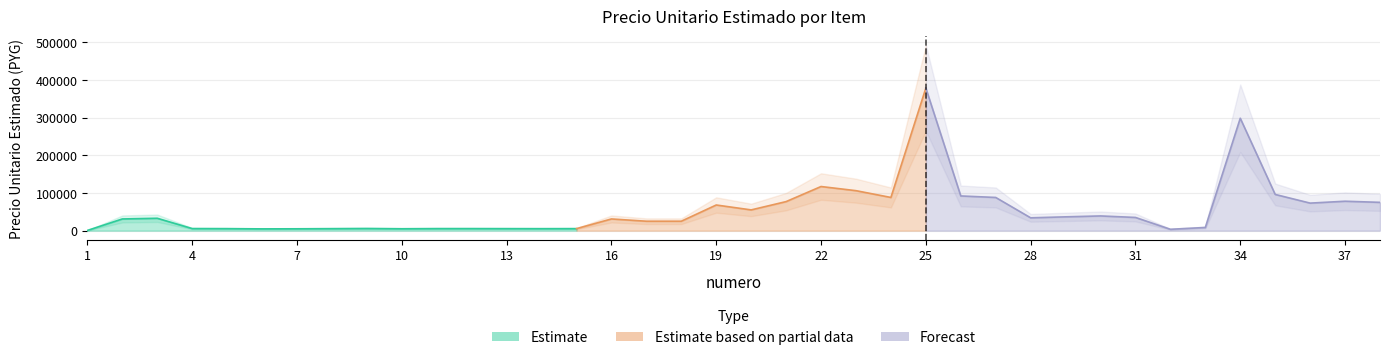

Which label corresponds to the largest value in the chart?

25